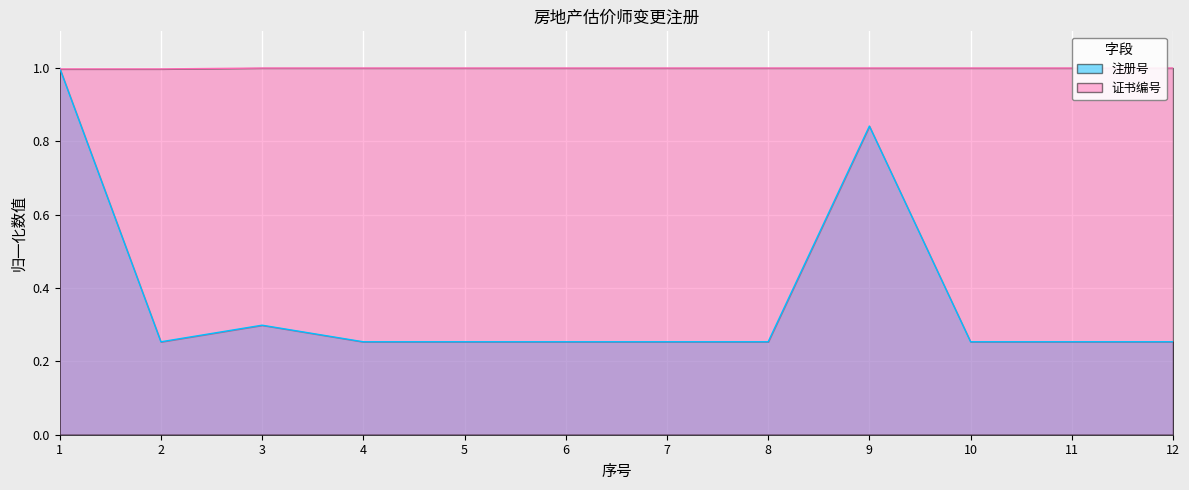

At which category is the sum across all series the highest?

1